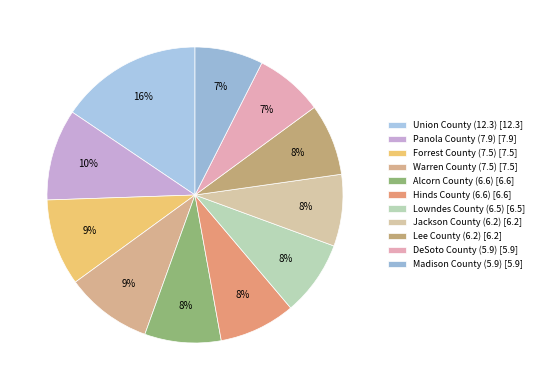

Does Union County (12.3) represent more than half of the total?

No